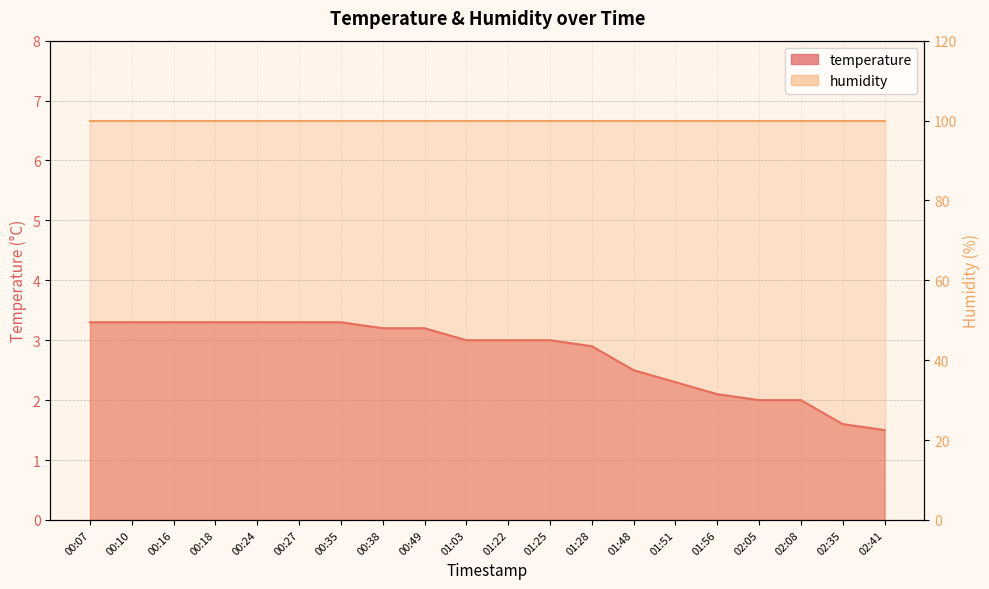

What is the difference between the maximum and minimum values?

1.8